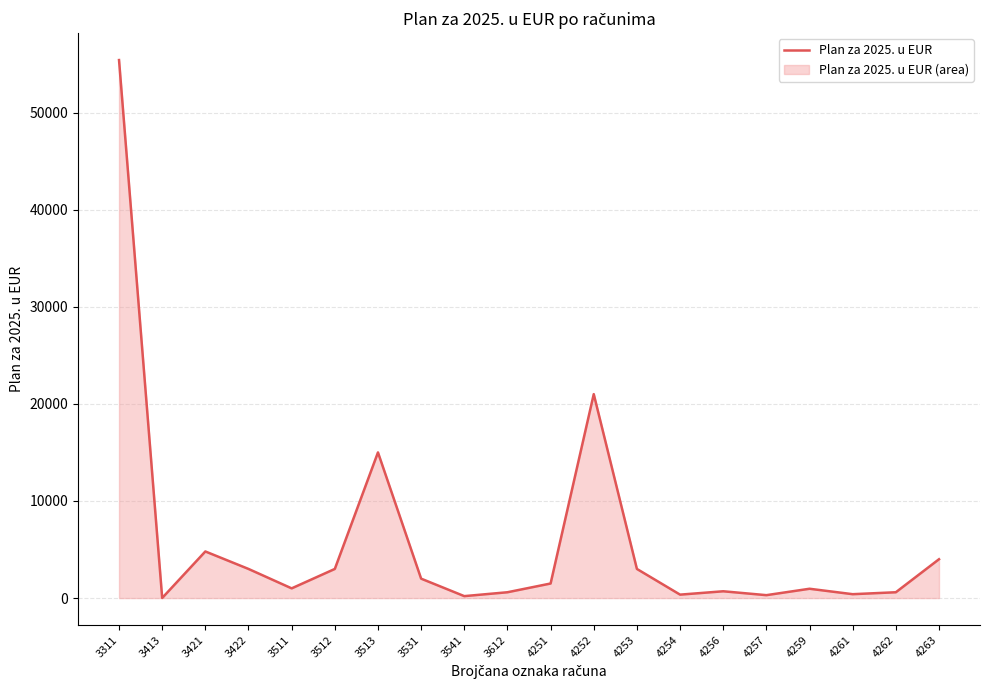

True or false: the data shows 700.0 at 4256.

True